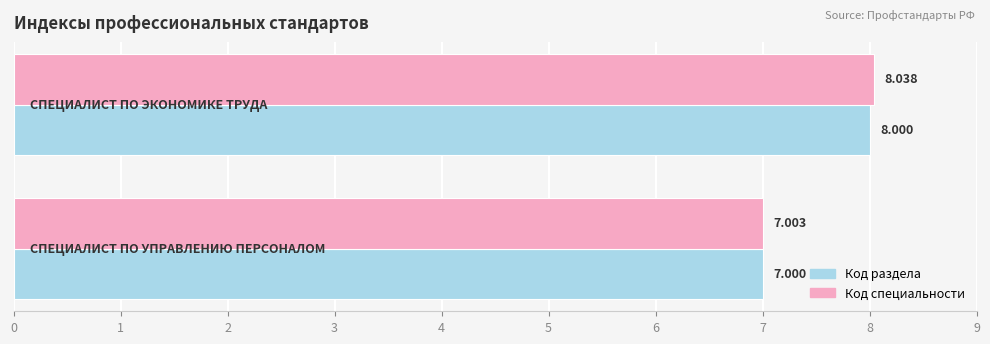

Count the Код раздела values in the range 7 to 8.

2